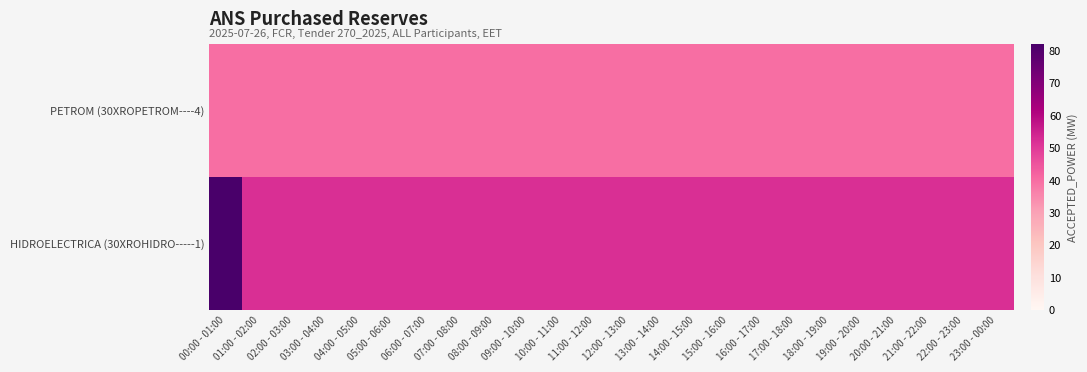

What is the greatest value displayed?

82